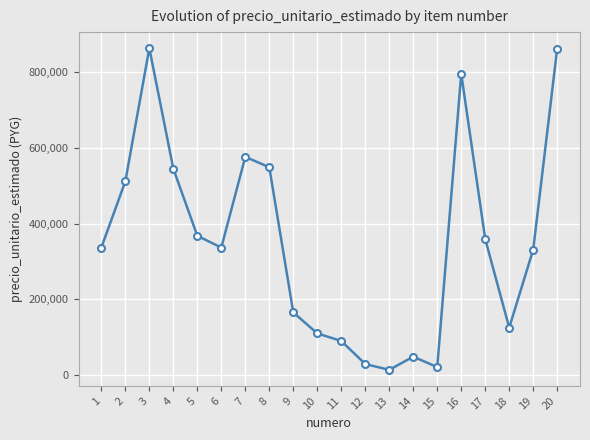

What is the value of the 11th point from the left?

89500